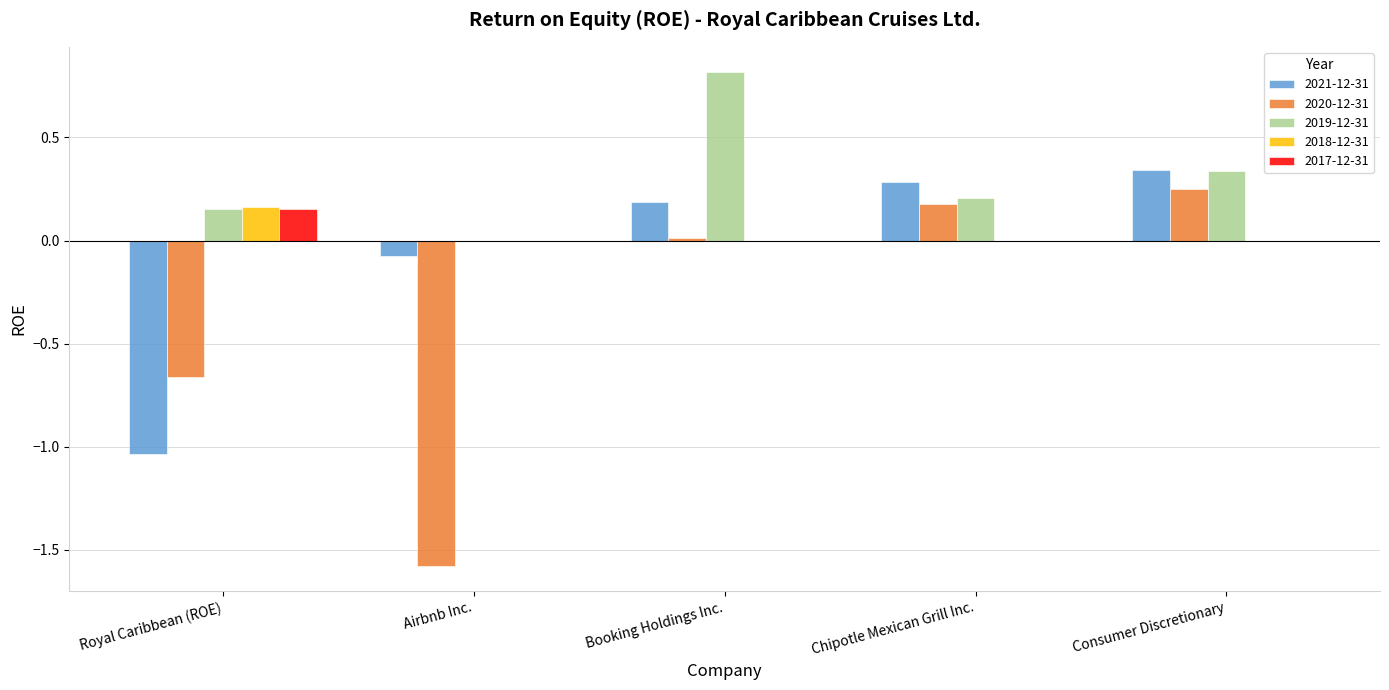

Which series changed the most between Airbnb Inc. and Consumer Discretionary?

2020-12-31